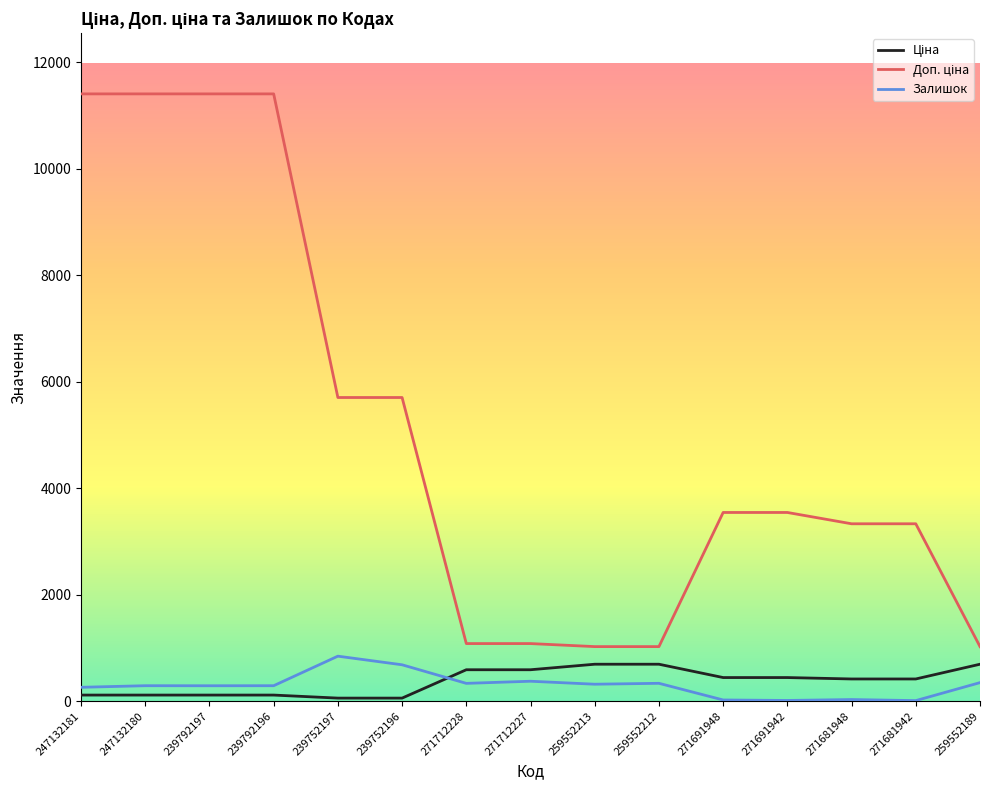

After their last crossing, which series has the higher values: Залишок or Ціна?

Ціна